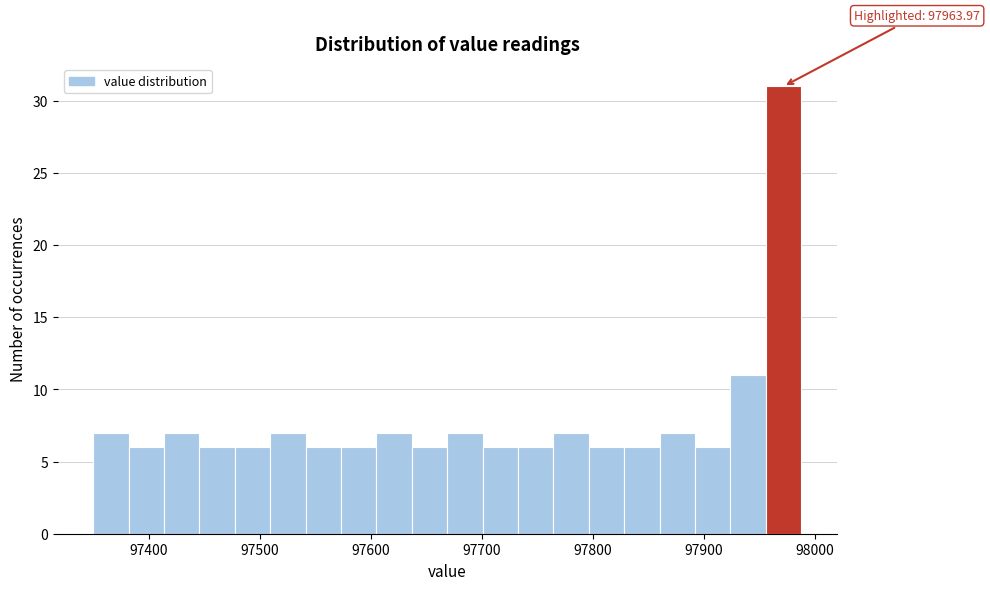

Around what value on the x-axis is the tallest bar? Give the approximate position of its centre, as read against the axis.

97970